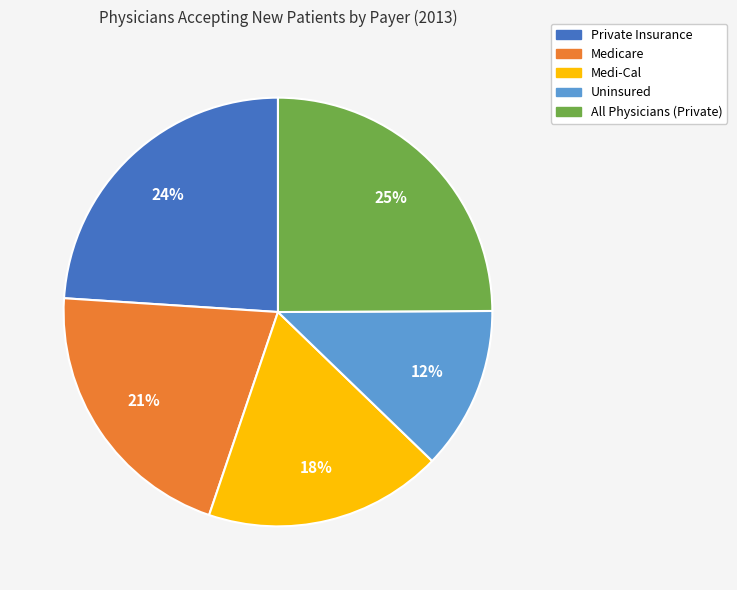

Which category has the biggest portion of the pie?

All Physicians (Private)